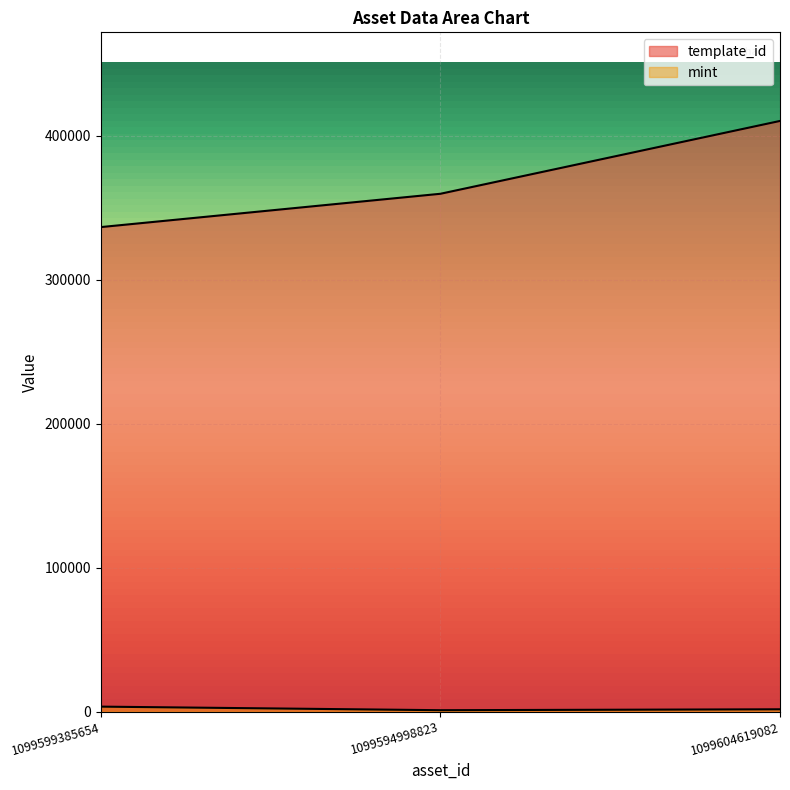

The value of mint at 1099599385654 is 3528. True or false?

True